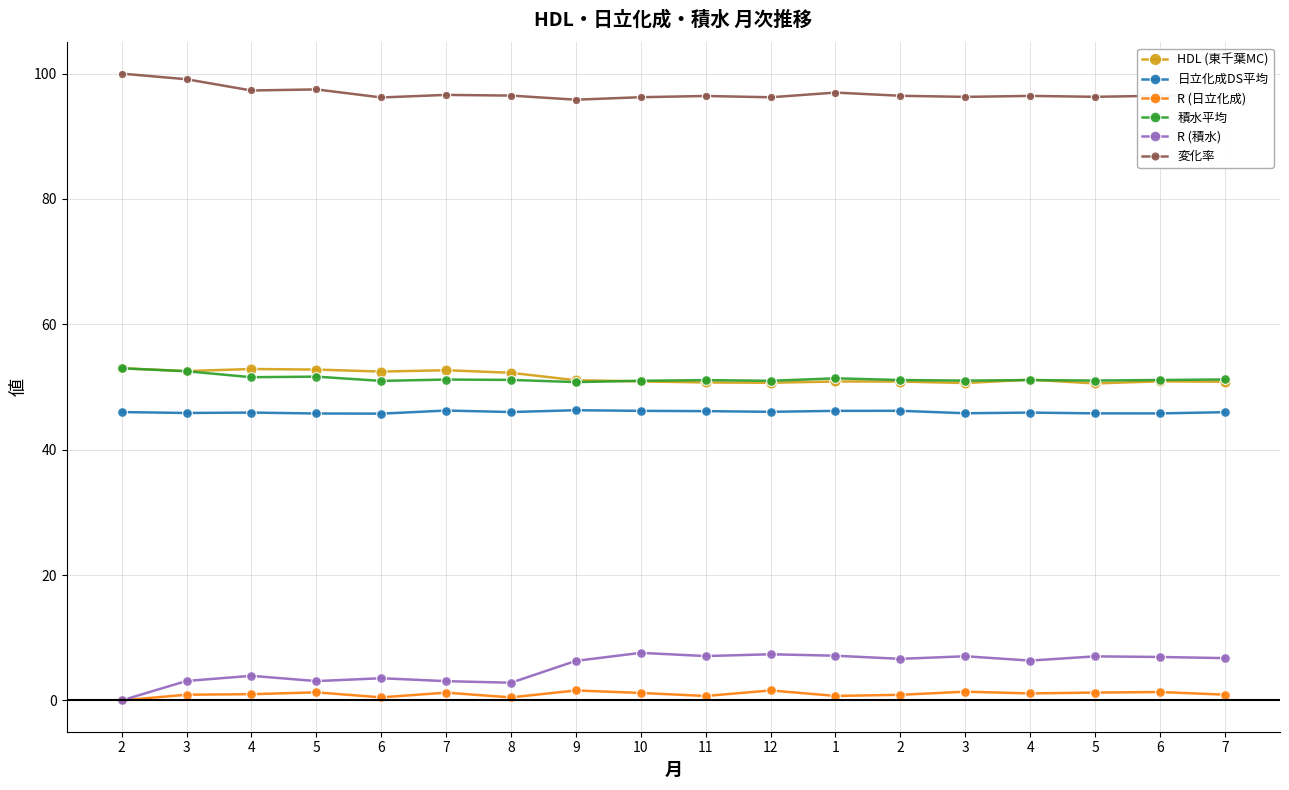

Count the number of categories in the chart.

18